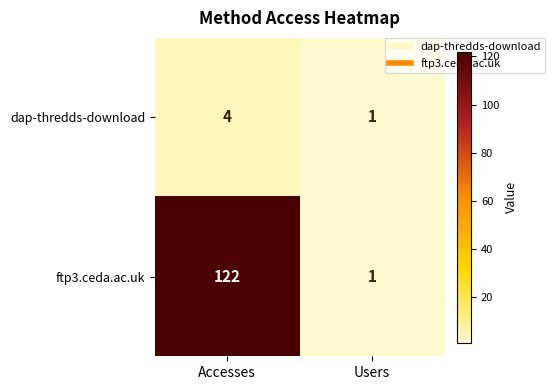

What is the sum of the dap-thredds-download values at Accesses and Users?

5